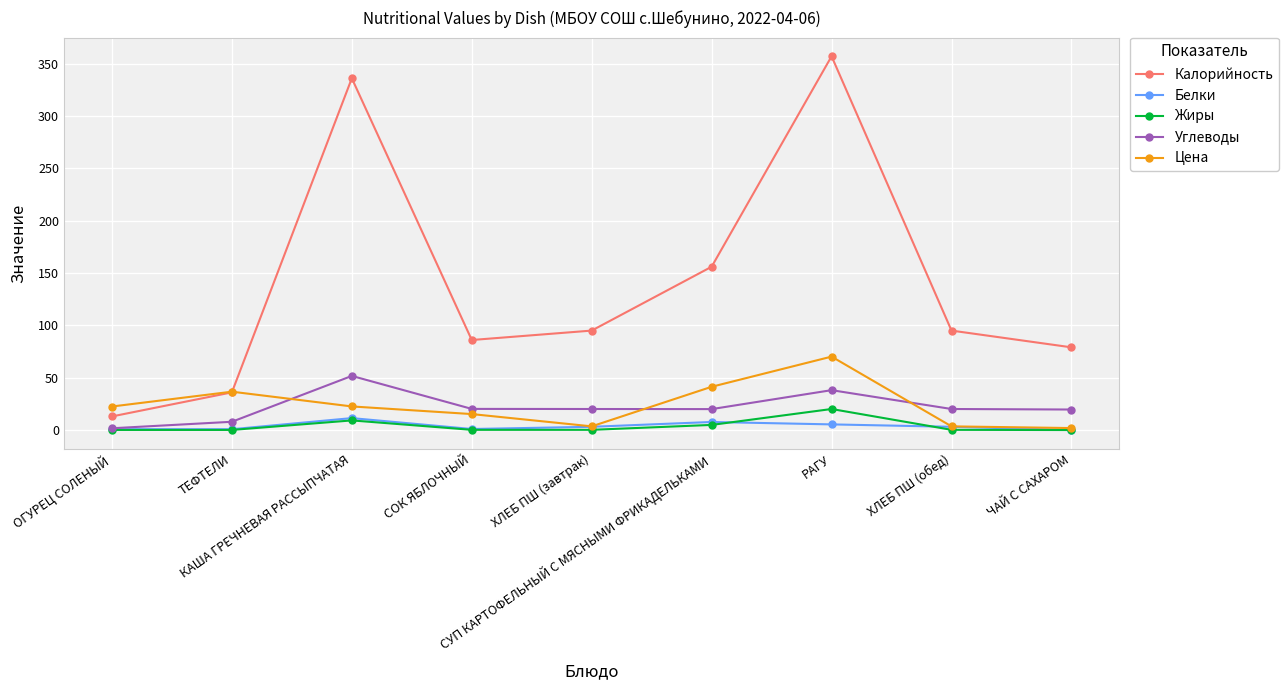

What are all the series names shown in the legend?

Калорийность, Белки, Жиры, Углеводы, Цена